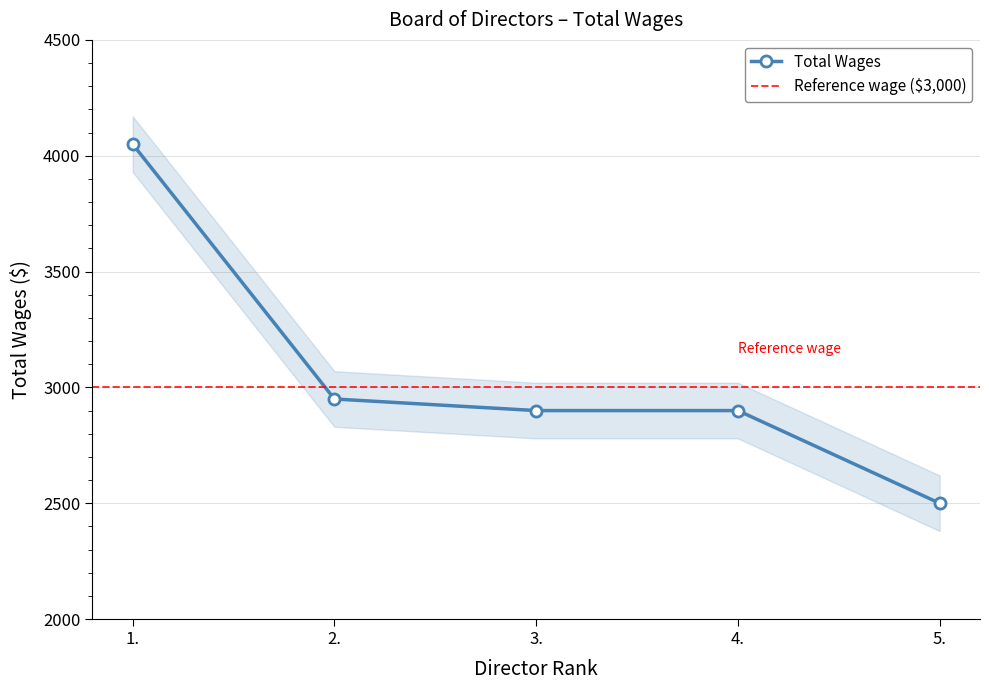

What is the value of the 3rd point from the left?

2900